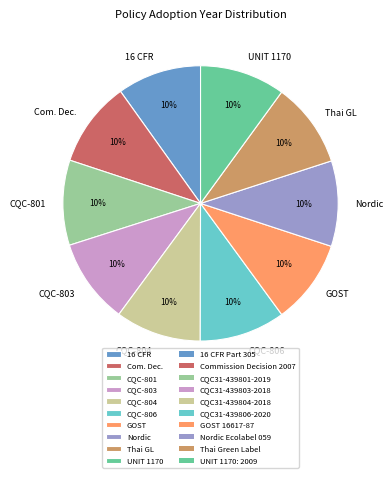

To the nearest percent, what is the average slice percentage?

10%